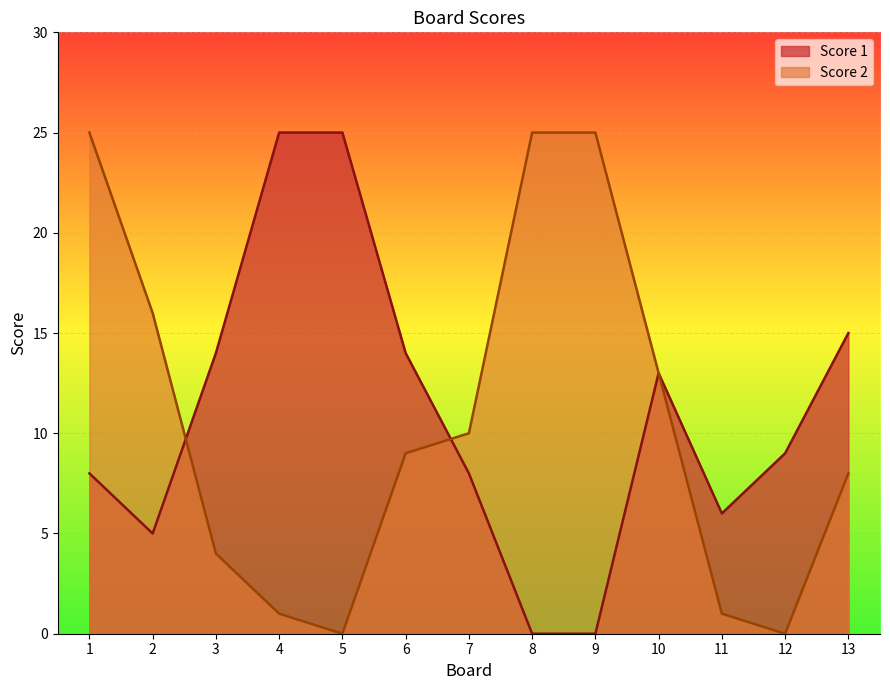

Reading right to left, what are all the values shown in this chart?

Score 1: 15	9	6	13	0	0	8	14	25	25	14	5	8
Score 2: 8	0	1	13	25	25	10	9	0	1	4	16	25